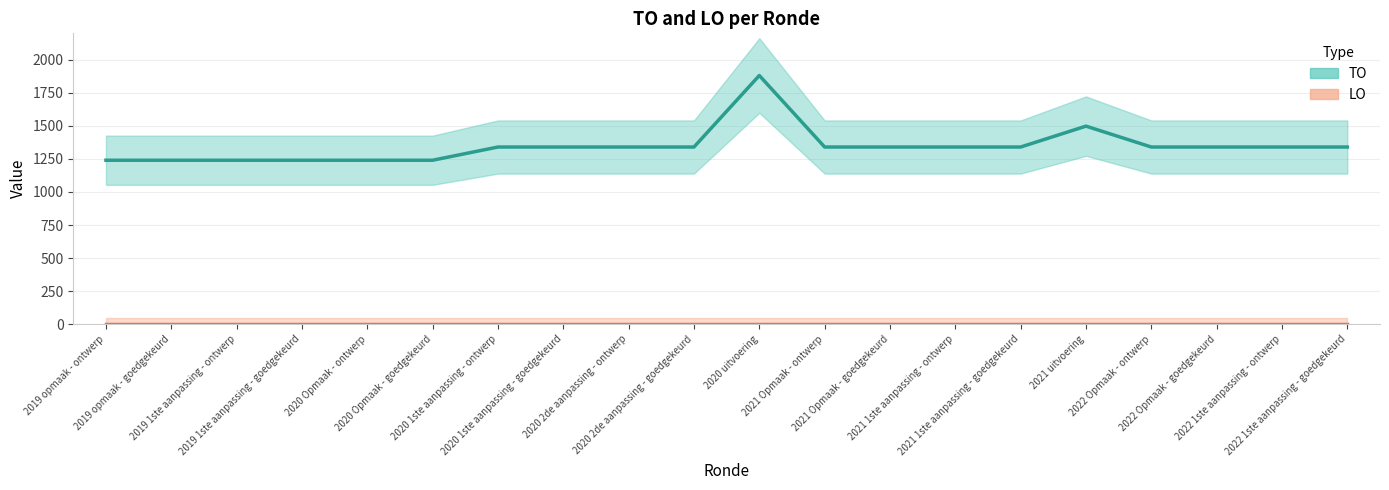

True or false: TO and LO intersect in this chart.

False